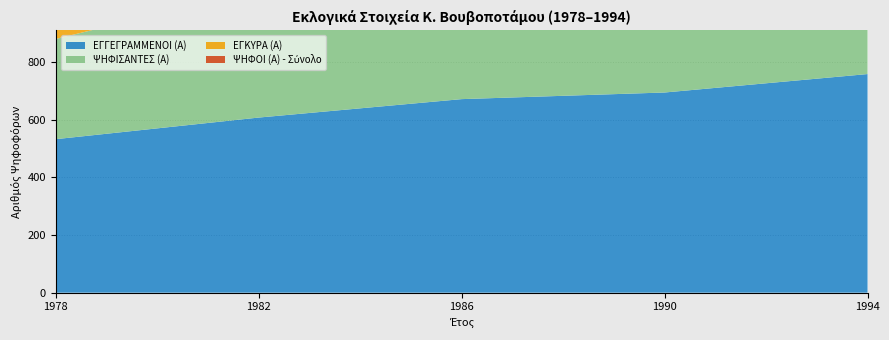

Reading right to left, list all the values displayed in this chart.

ΕΓΓΕΓΡΑΜΜΕΝΟΙ (Α): 1994=759	1990=695	1986=672	1982=608	1978=533
ΨΗΦΙΣΑΝΤΕΣ (Α): 1994=522	1990=489	1986=481	1982=444	1978=348
ΕΓΚΥΡΑ (Α): 1994=509	1990=486	1986=476	1982=437	1978=347
ΨΗΦΟΙ (Α) - Σύνολο: 1994=403	1990=406	1986=476	1982=437	1978=347